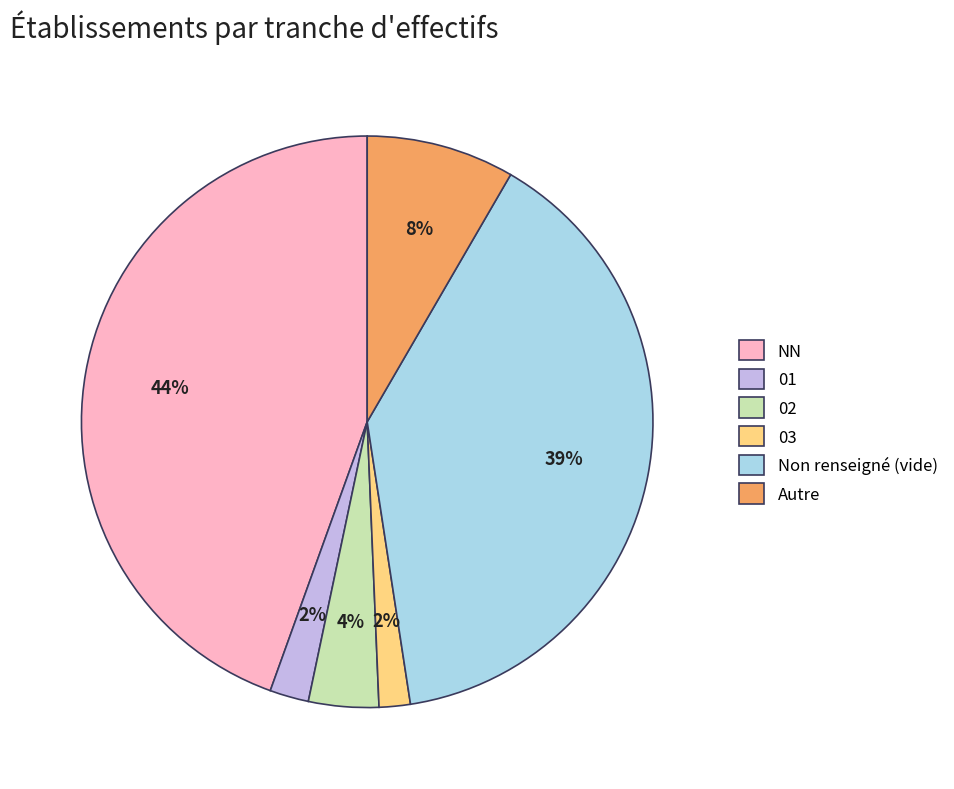

How many slices are in this pie chart?

6